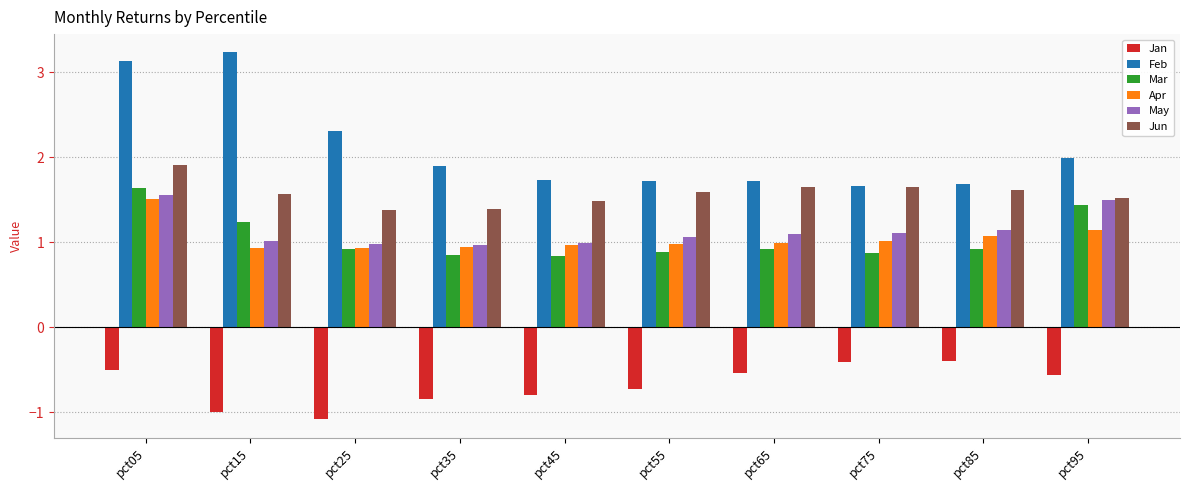

What are all the series names shown in the legend?

Jan, Feb, Mar, Apr, May, Jun